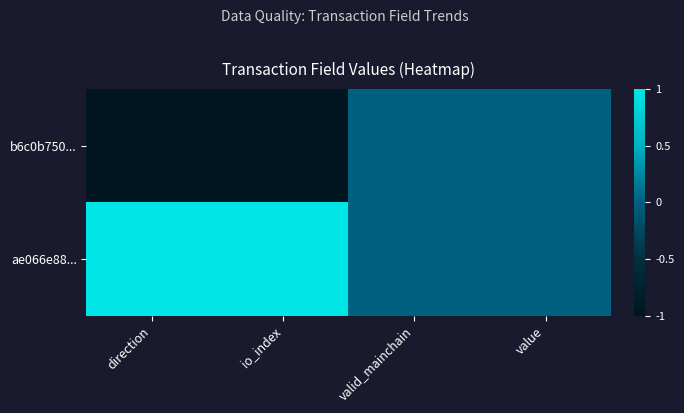

Which label corresponds to the largest value in the chart?

direction